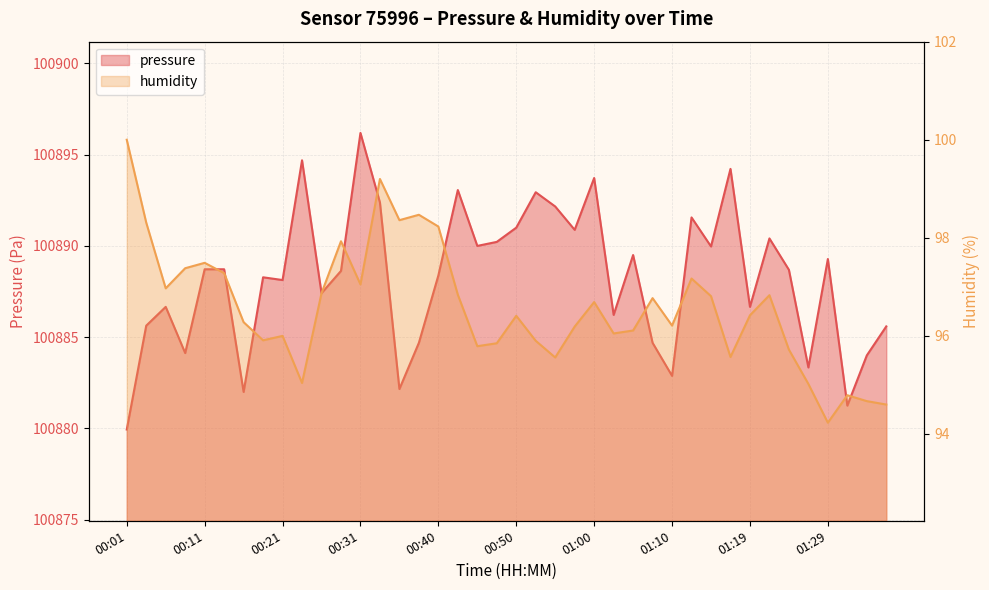

Between 00:09 and 01:10, which is larger?

00:09